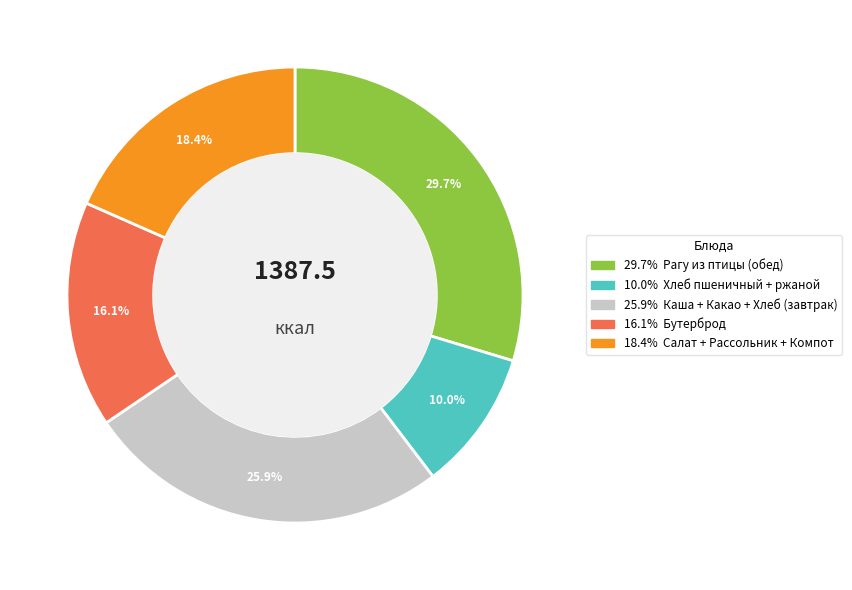

Is there any slice that represents more than half of the pie?

No